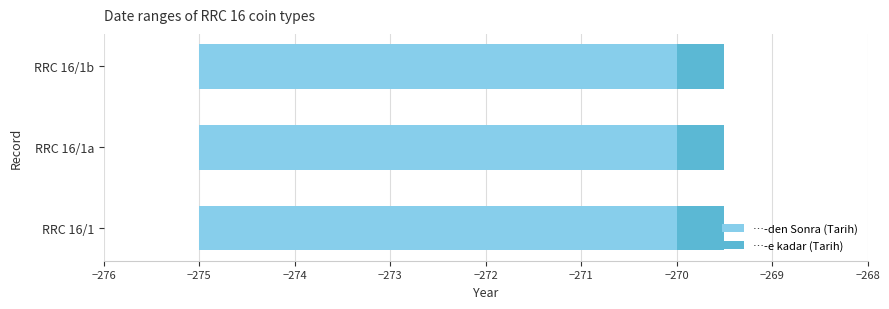

What is the value of the …-e kadar (Tarih) bar at the 2nd from the left?

-270